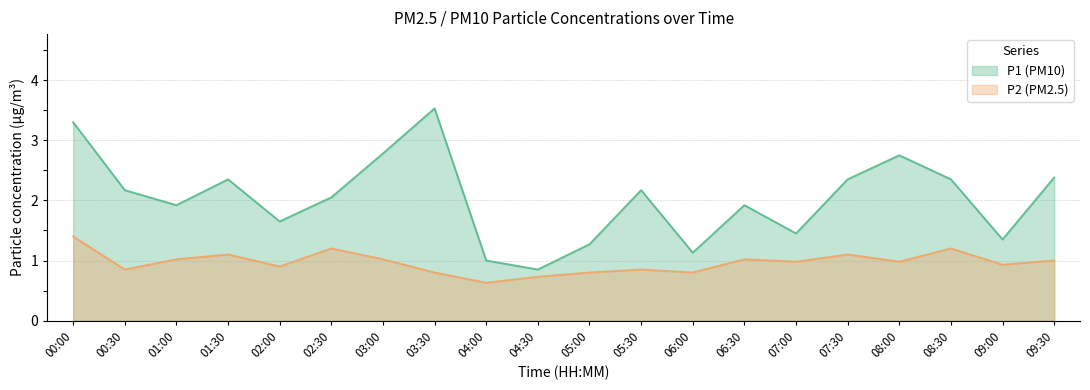

True or false: P2 and P1 intersect in this chart.

False